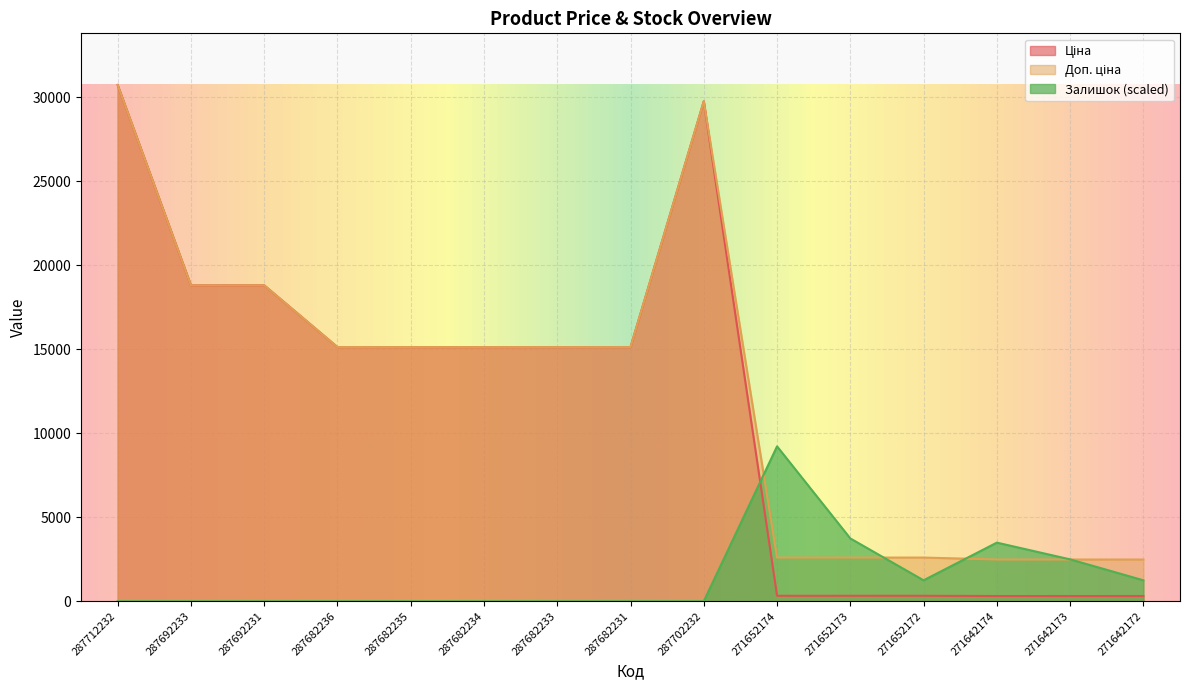

What is the difference between the maximum and minimum values in the Залишок series?

9215.1